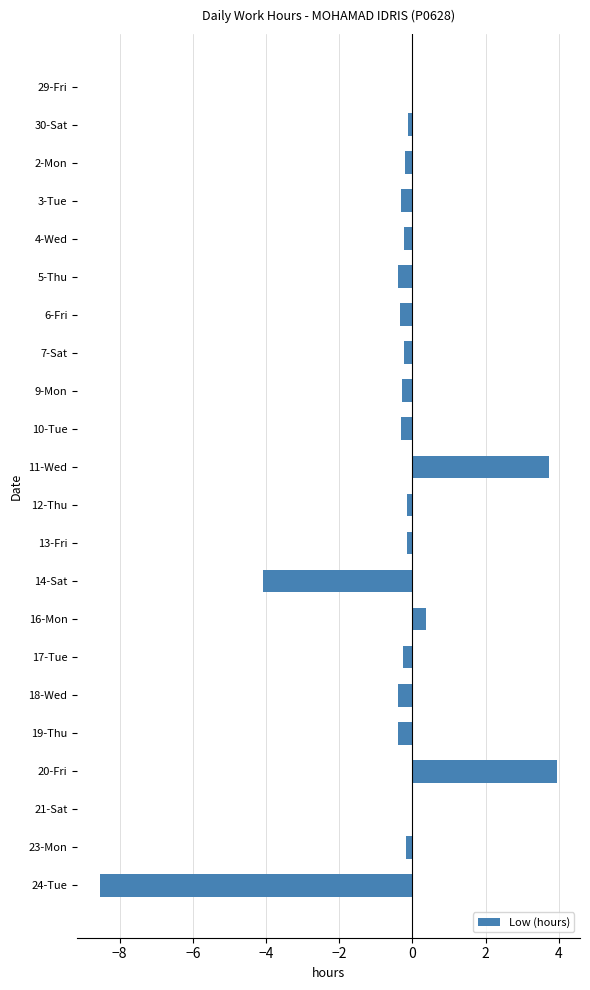

Which has a higher value, 24-Tue or 19-Thu?

19-Thu